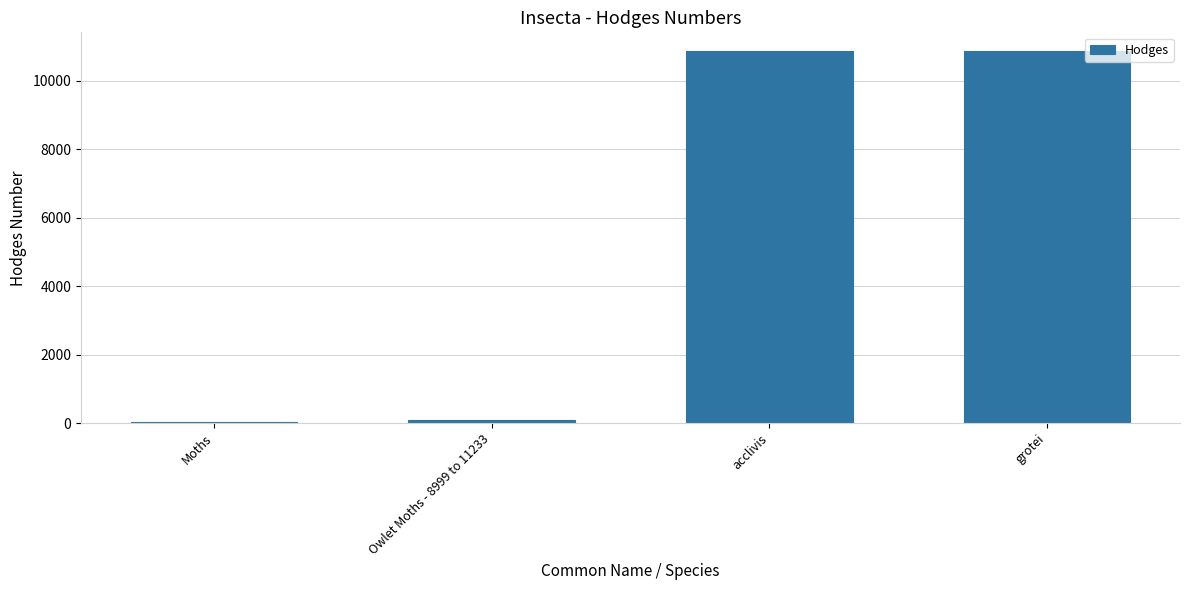

Is it true that the value at acclivis is 17655.4?

False